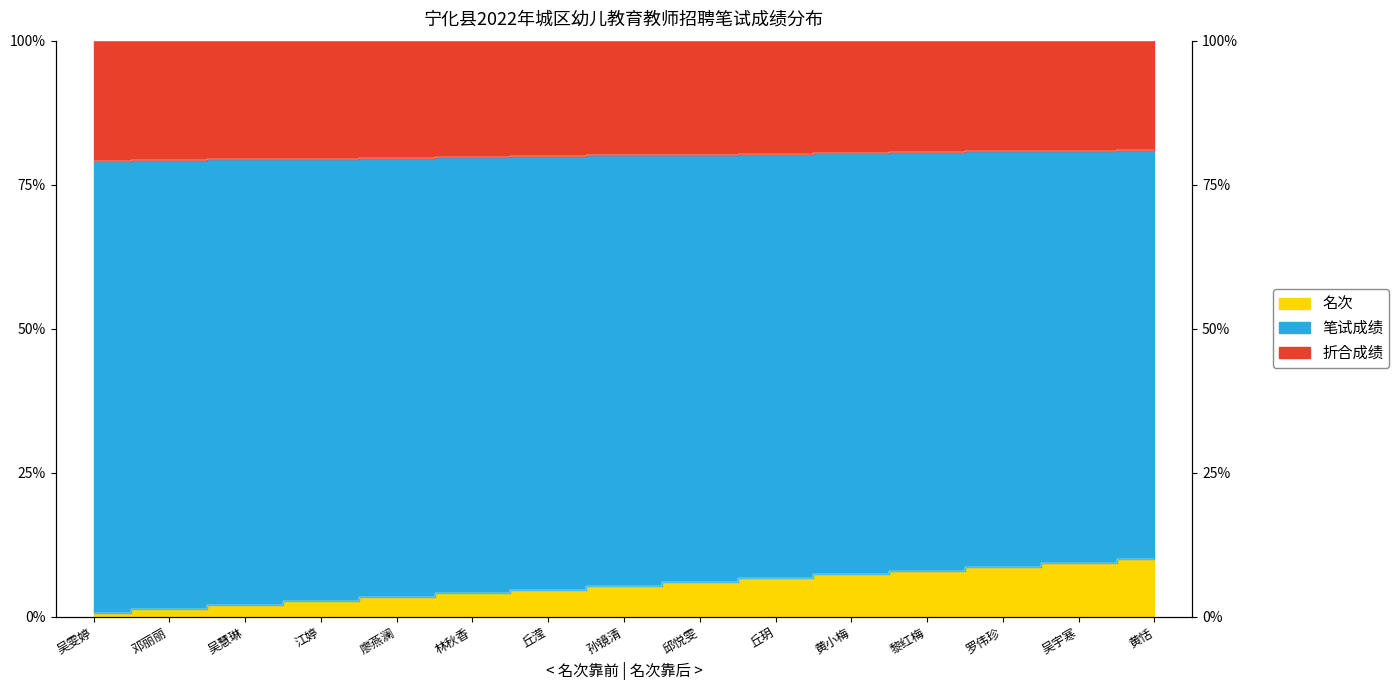

Is it true that 笔试成绩 equals 2.0 at 吴慧琳?

True